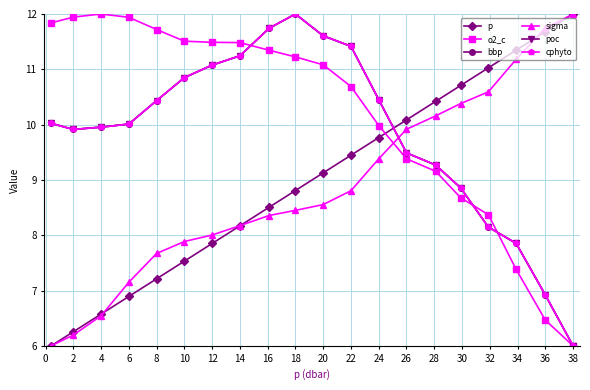

In o2_c, how many points are higher than both neighbors (excluding endpoints)?

1